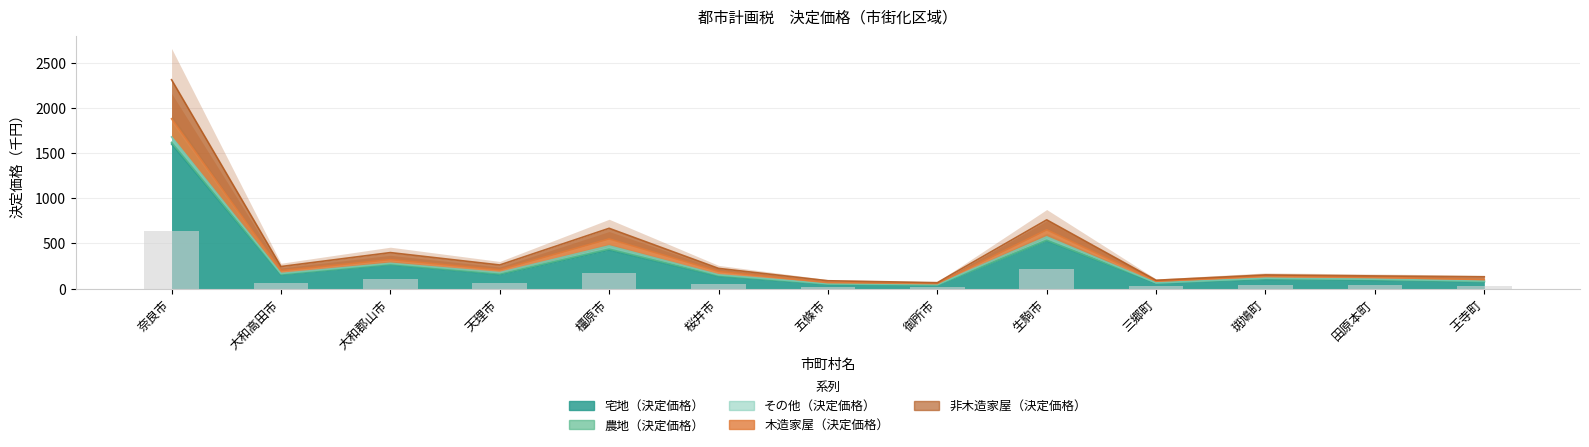

How many data points does each series have?

13